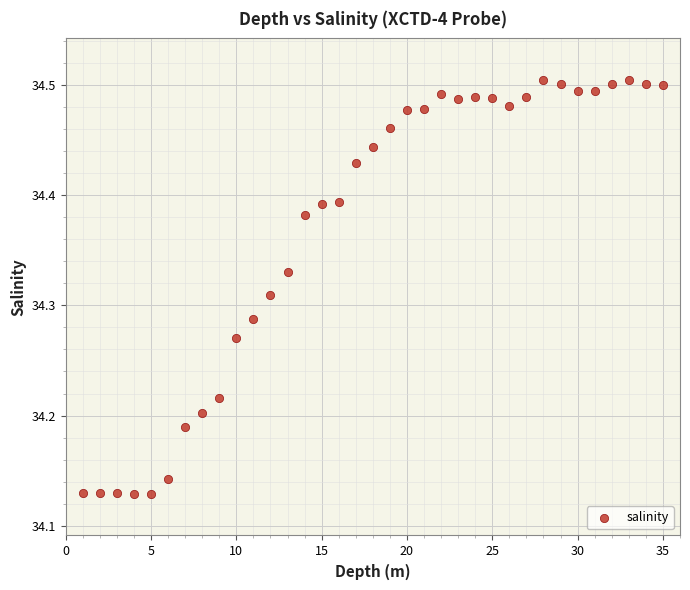

What is the range of Y values (max minus min)?

0.4